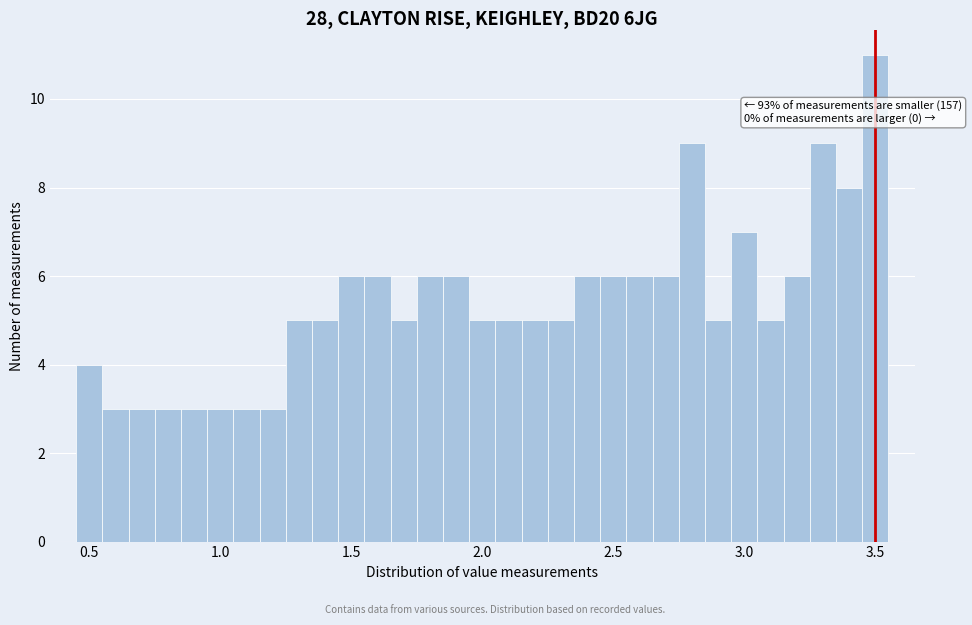

Read against the x-axis, roughly where is the centre of the tallest bar?

3.50